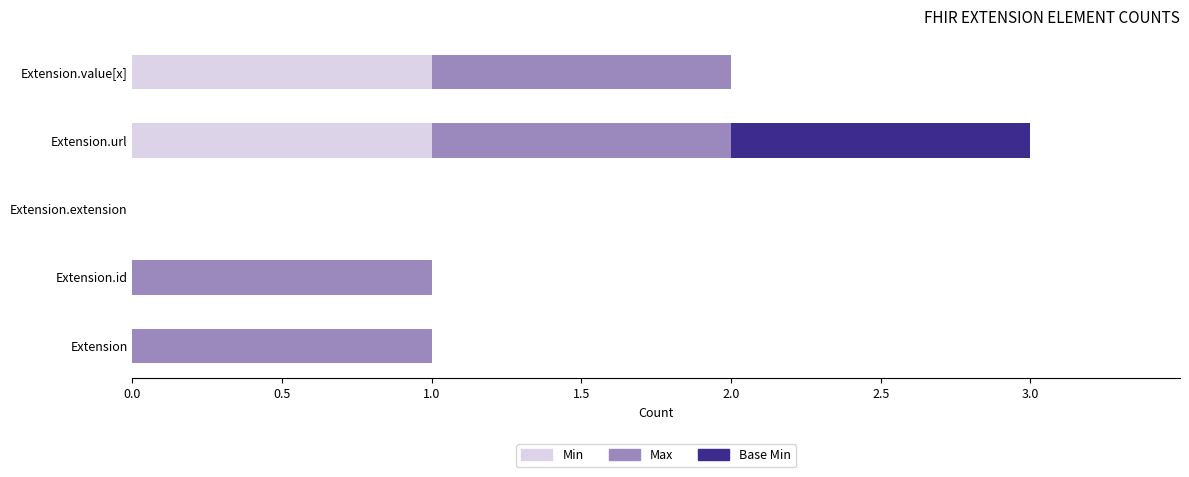

At which category is the sum across all series the highest?

Extension.url